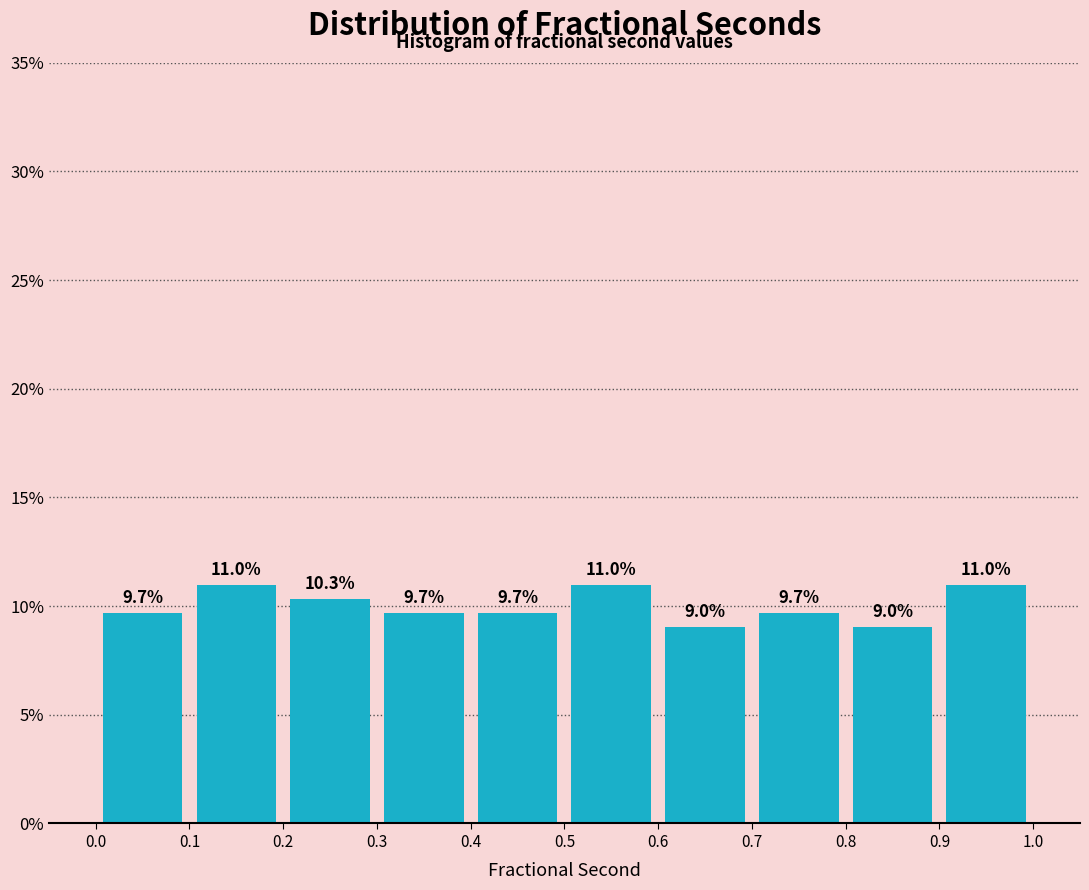

Reading left to right, transcribe this chart: for each bar, give the range it covers on the x-axis and its height.

0.0 to 0.1: 9.7
0.1 to 0.2: 11.0
0.2 to 0.3: 10.3
0.3 to 0.4: 9.7
0.4 to 0.5: 9.7
0.5 to 0.6: 11.0
0.6 to 0.7: 9.0
0.7 to 0.8: 9.7
0.8 to 0.9: 9.0
0.9 to 1.0: 11.0